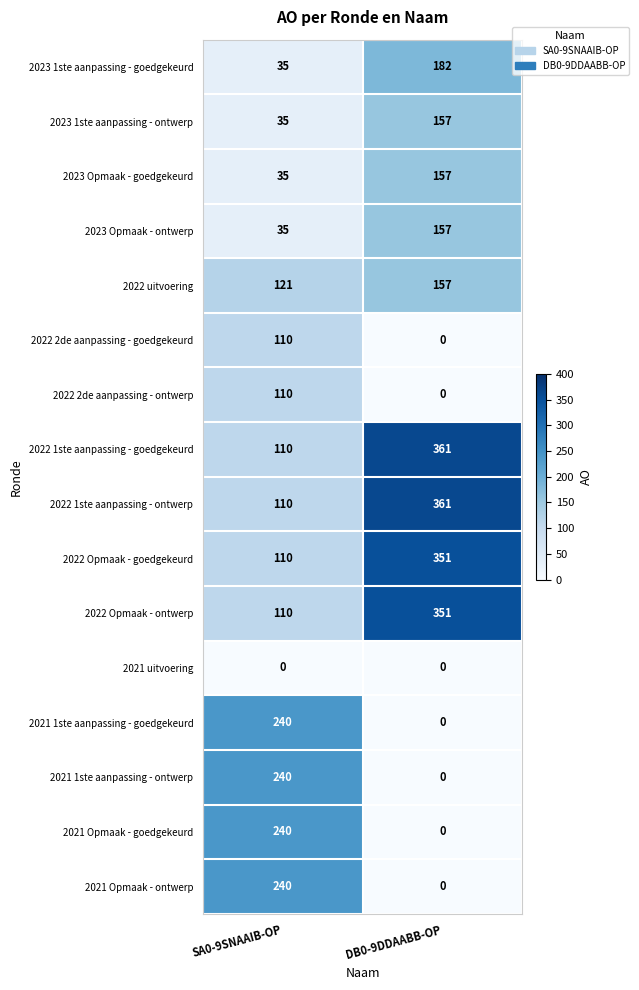

Is it true that 2022 Opmaak - ontwerp equals 197 at SA0-9SNAAIB-OP?

False